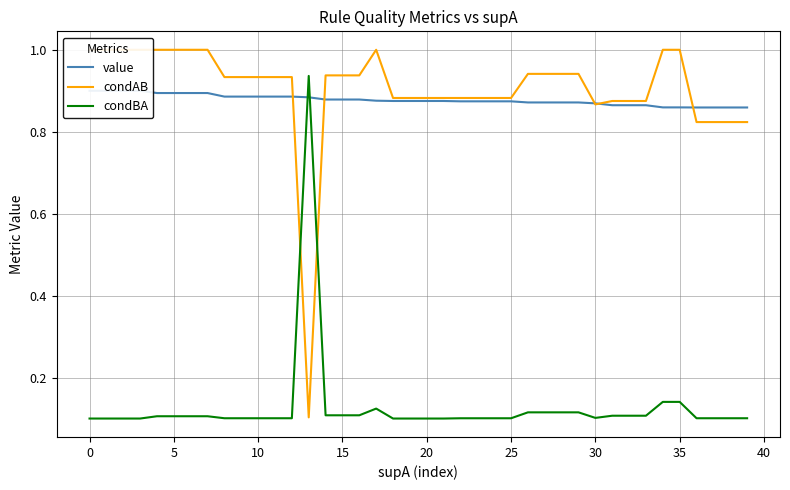

At which category does condAB reach its first local valley?

13